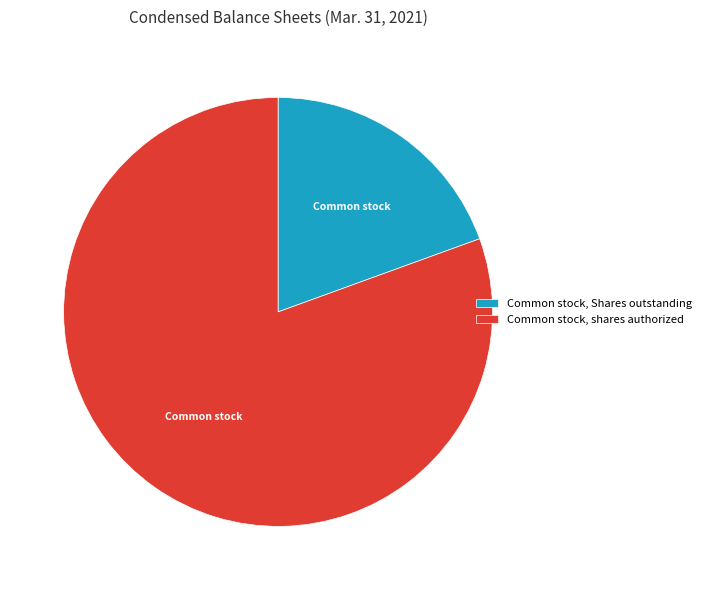

True or false: Common stock, Shares outstanding accounts for 8% of the total.

False